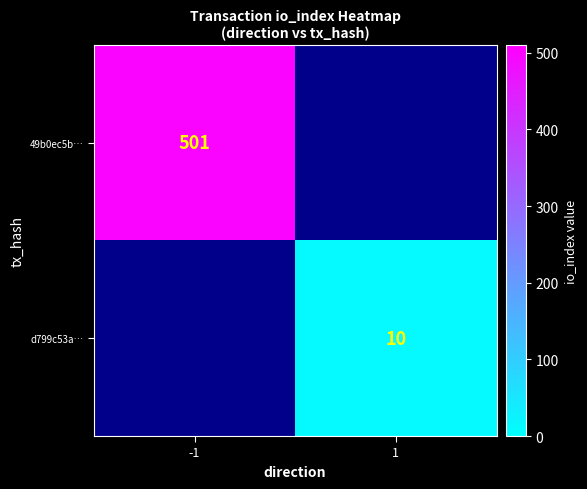

The d799c53a… series shows 3 at 1. True or false?

False